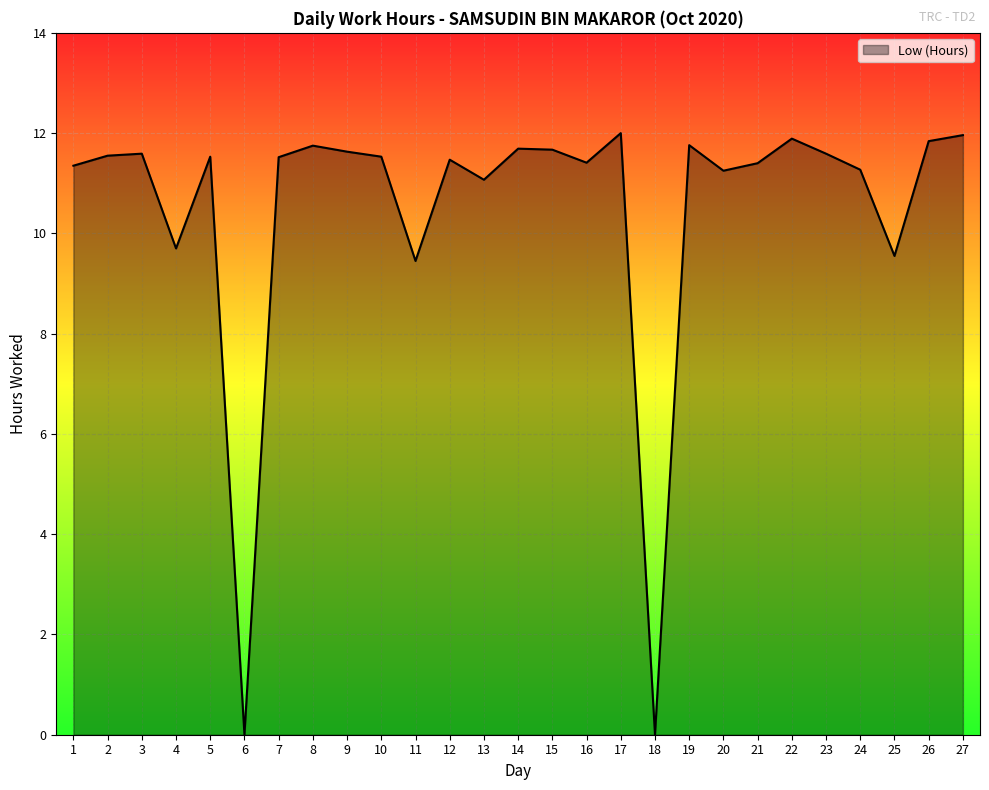

How many values exceed 11?

22